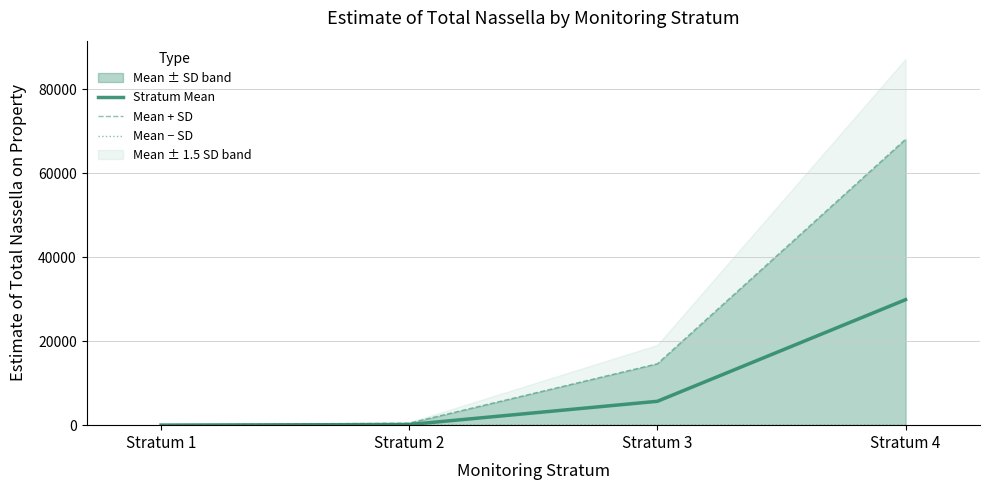

Rank the series at Stratum 2 from lowest to highest value.

Mean − SD, Stratum Mean, Mean + SD